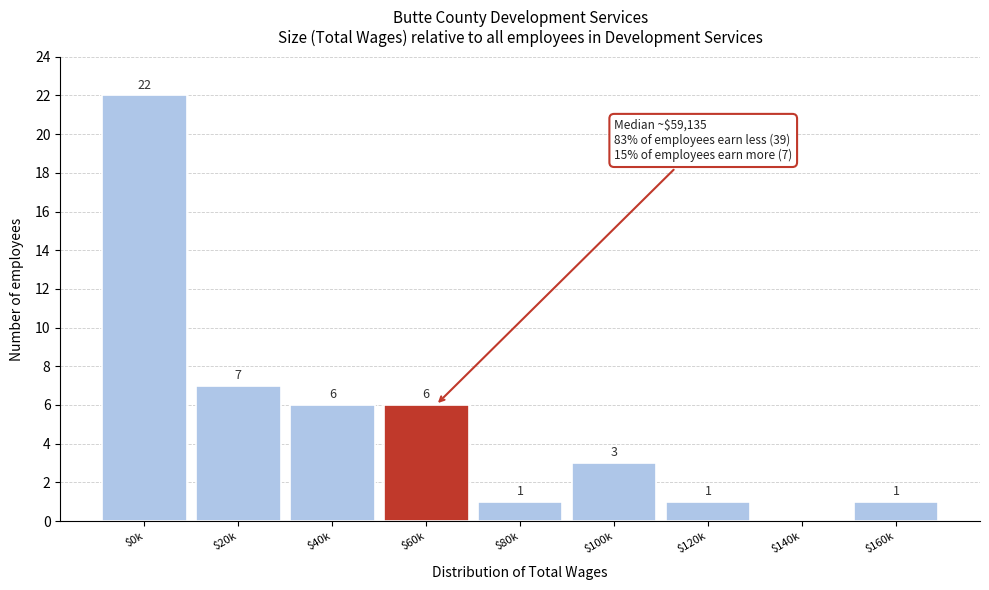

What is the sum of all values?

47